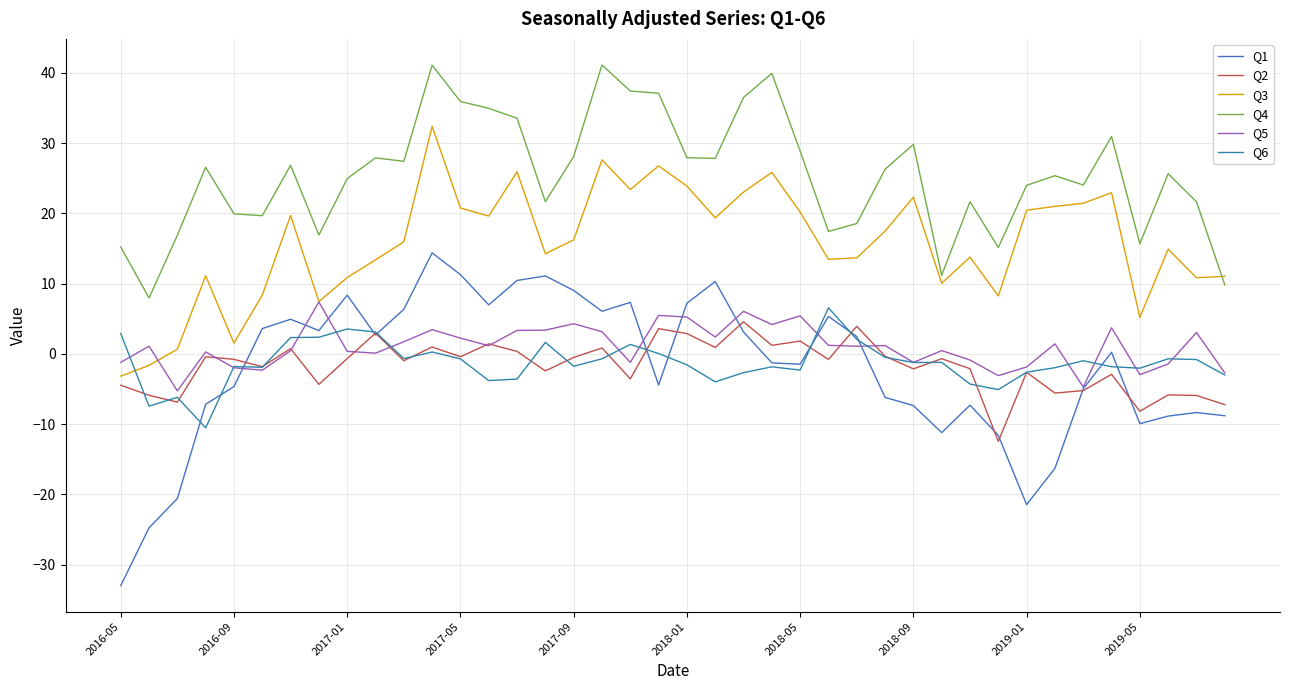

How many lines are shown in the chart?

6